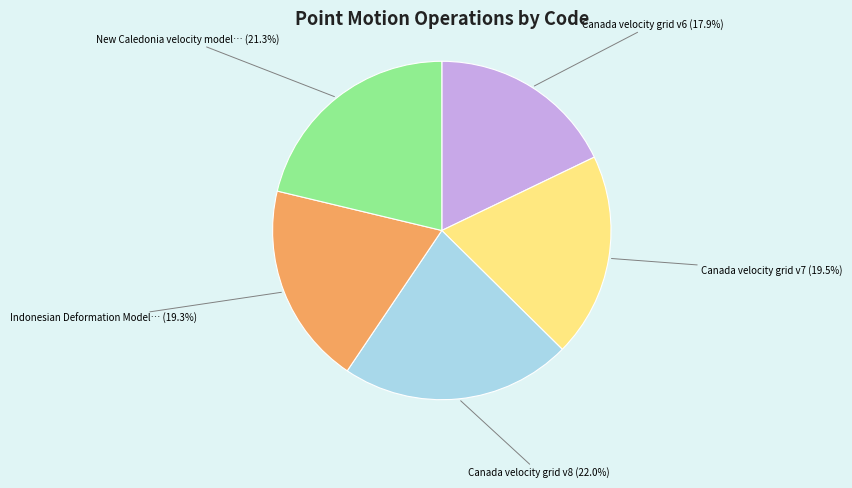

Does any single category account for the majority?

No